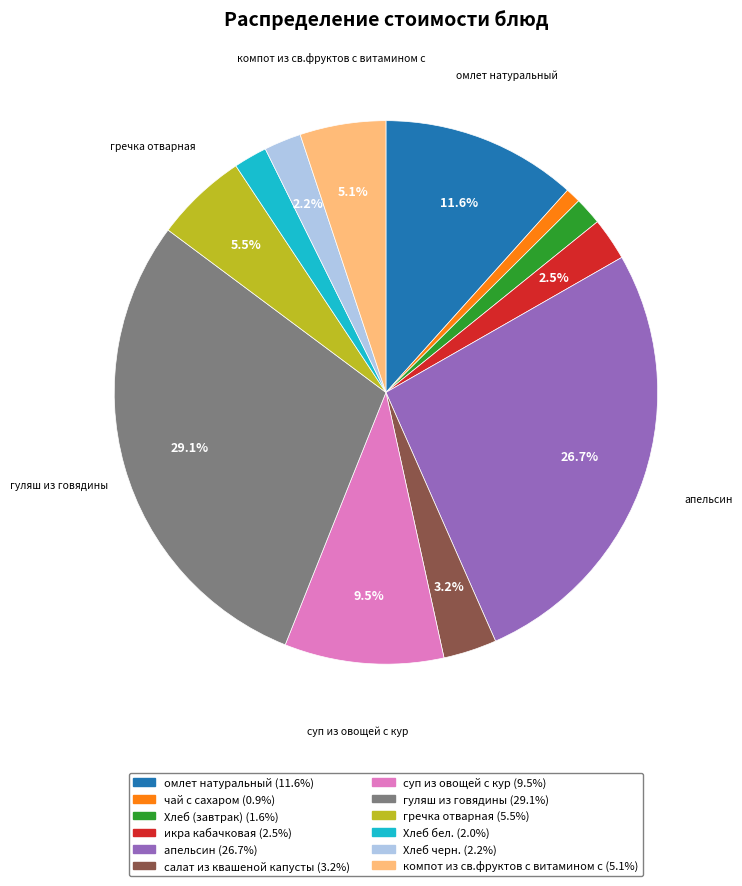

How much of the chart is everything except гречка отварная?

94.5%